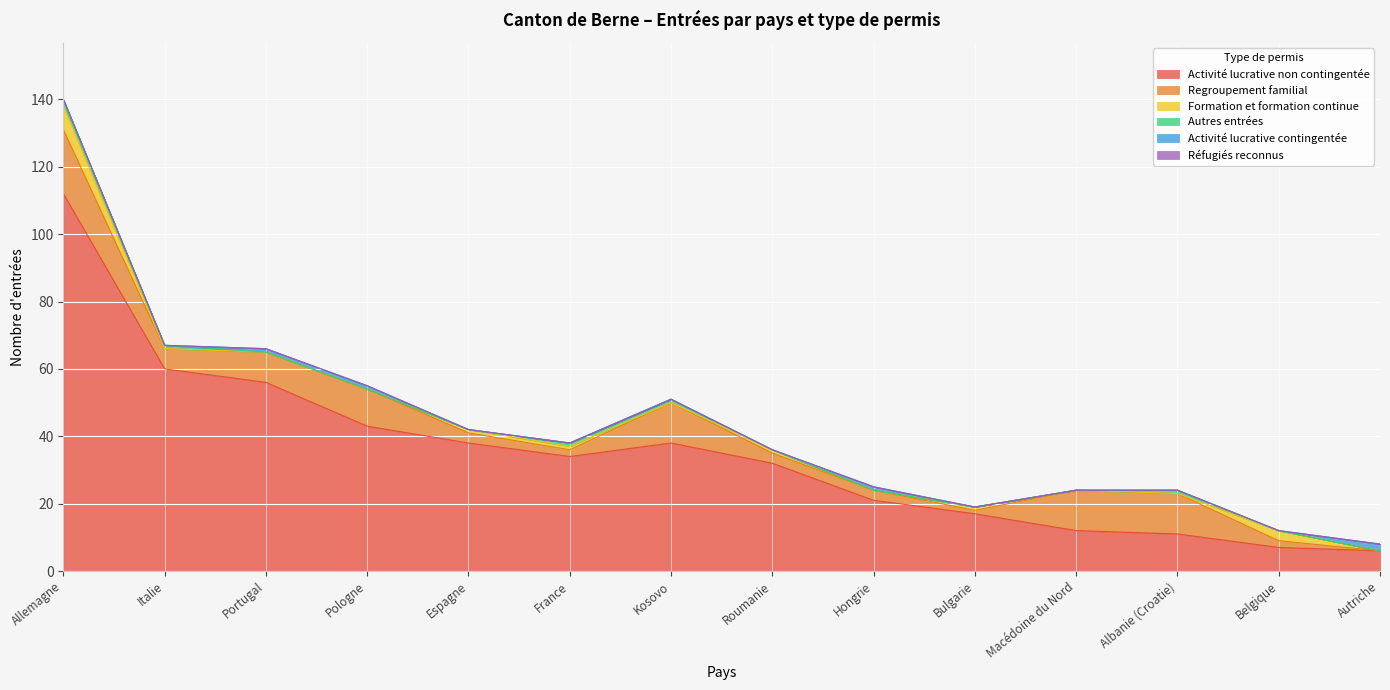

What is the sum of all Activité lucrative contingentée values?

5